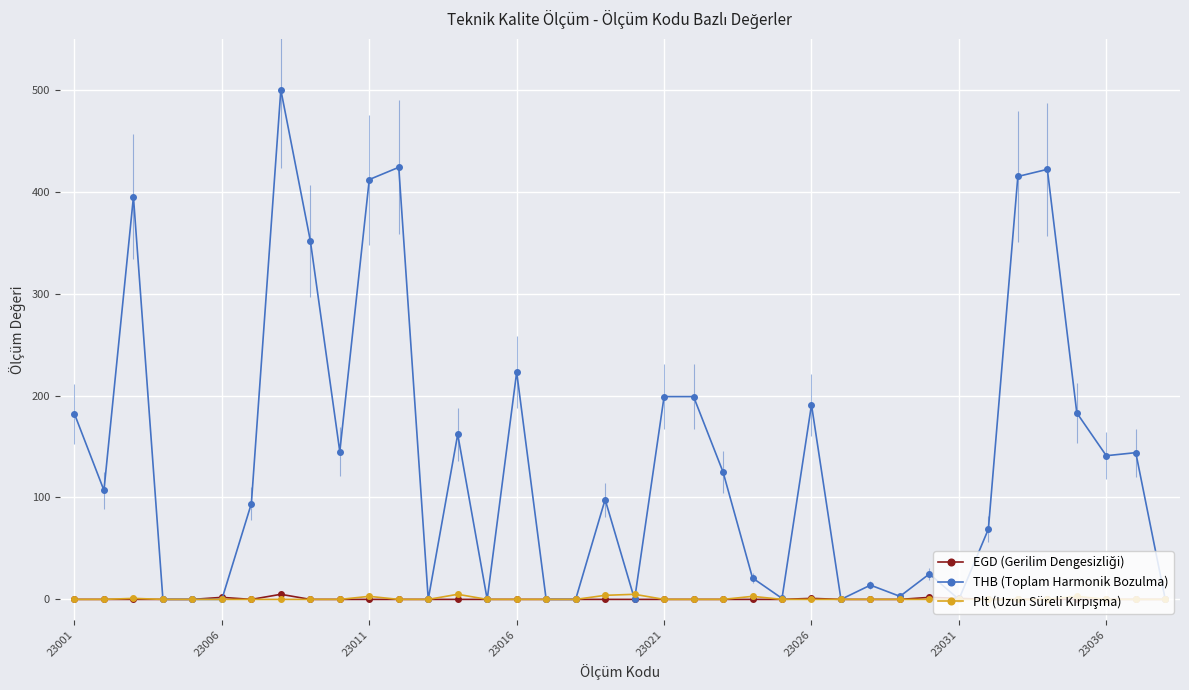

Which series has the largest range (max minus min)?

THB (Toplam Harmonik Bozulma)